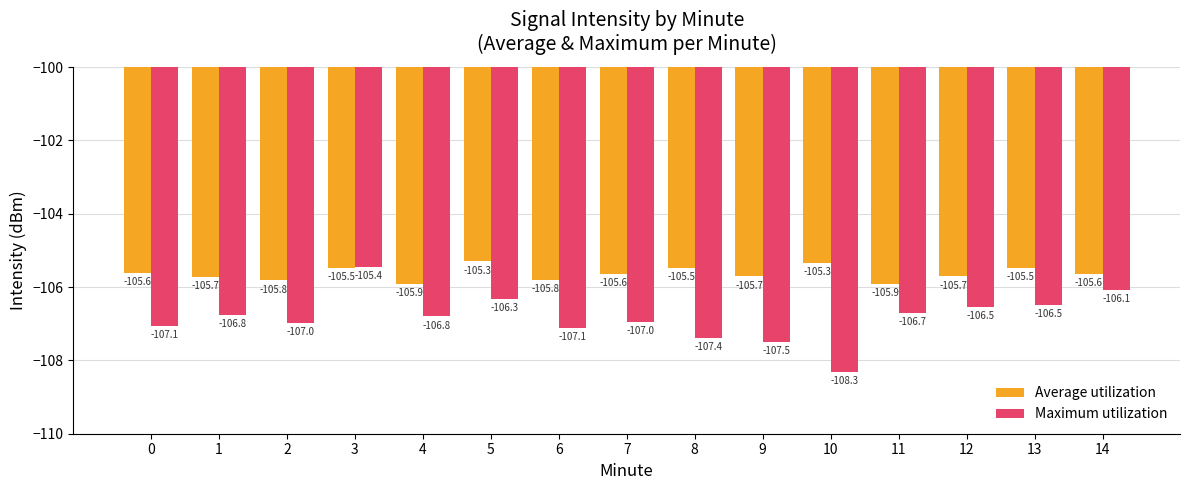

What is the value of the Average utilization bar at the 10th from the left?

-105.7